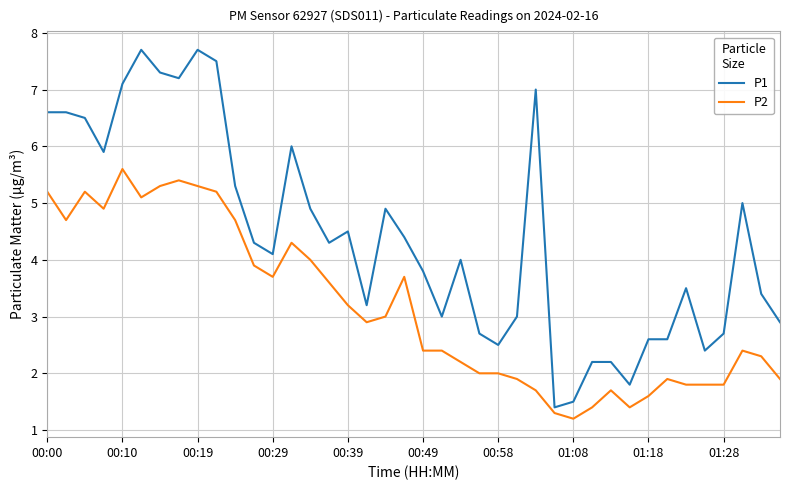

Does the chart display data point markers on the line(s)?

No